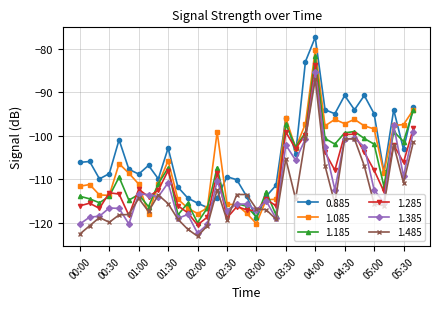

What is the value of the 1.285 point at the 9th from the left?

-112.5